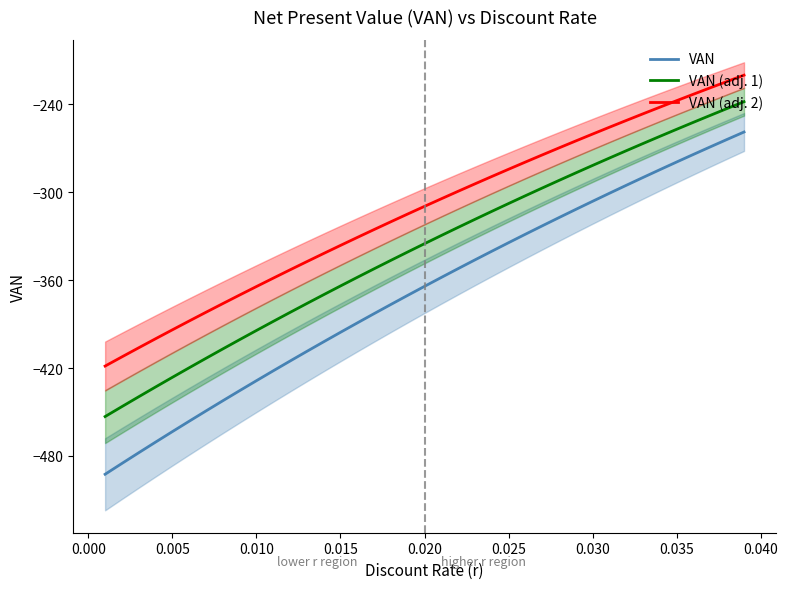

List the series in order of their overall mean, lowest first.

VAN, VAN (adj. 1), VAN (adj. 2)